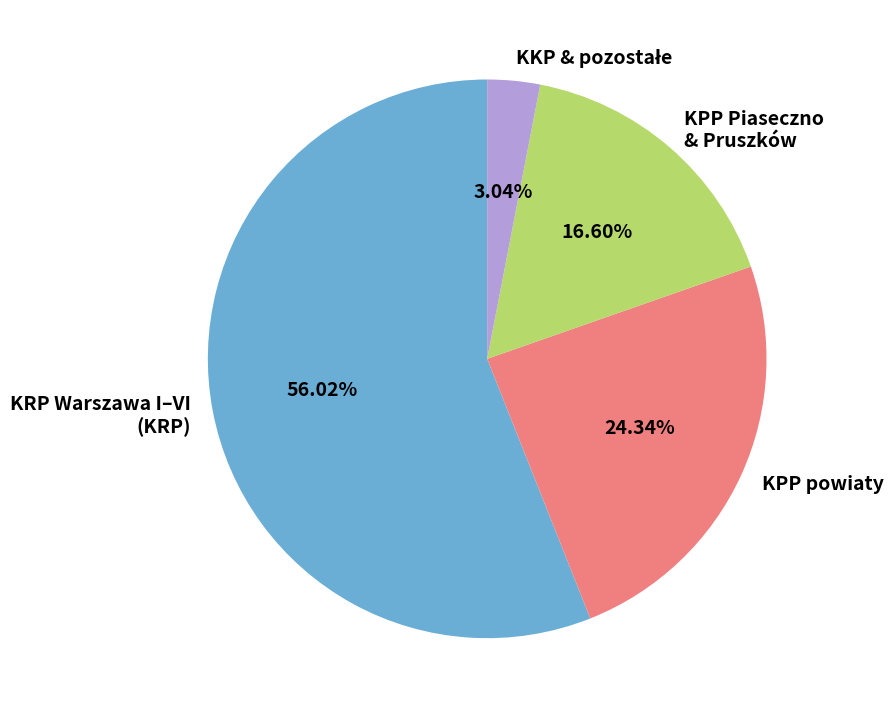

Is KRP Warszawa I–VI (KRP) the majority of the pie?

Yes